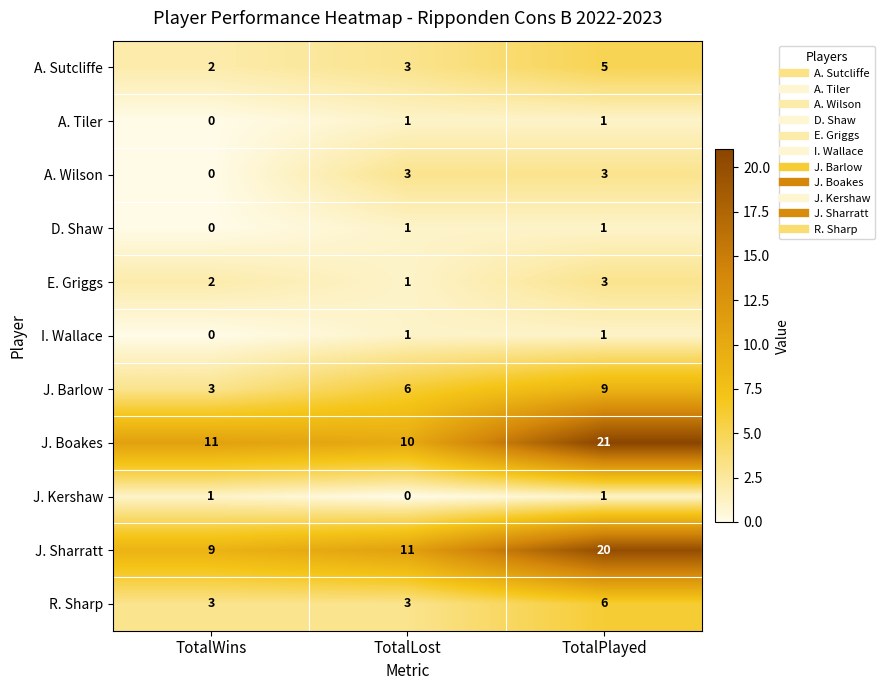

Is it true that A. Wilson equals 4 at TotalLost?

False